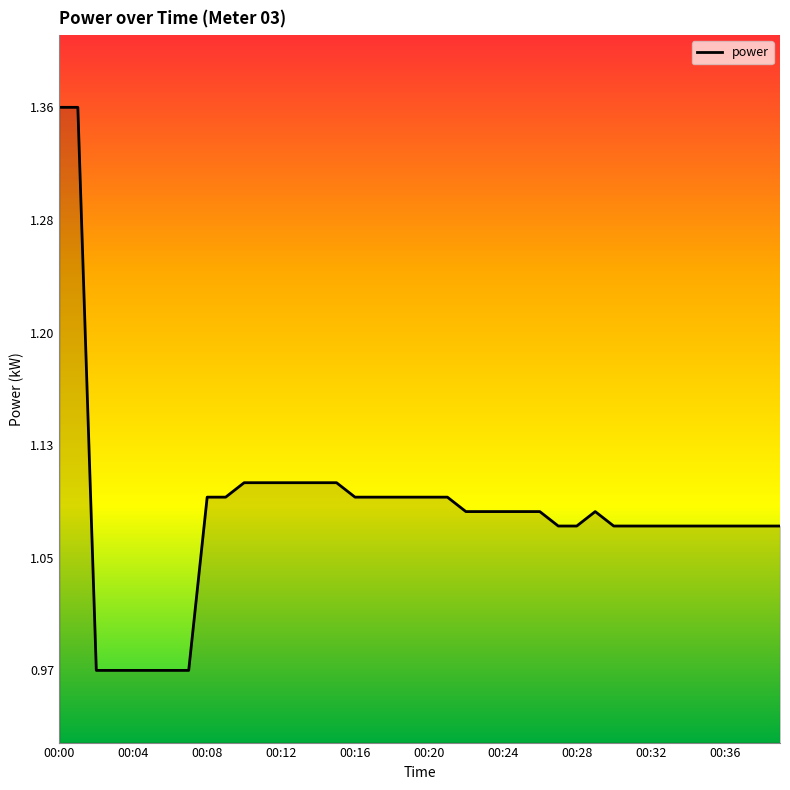

What is the difference between the maximum and minimum values?

0.4